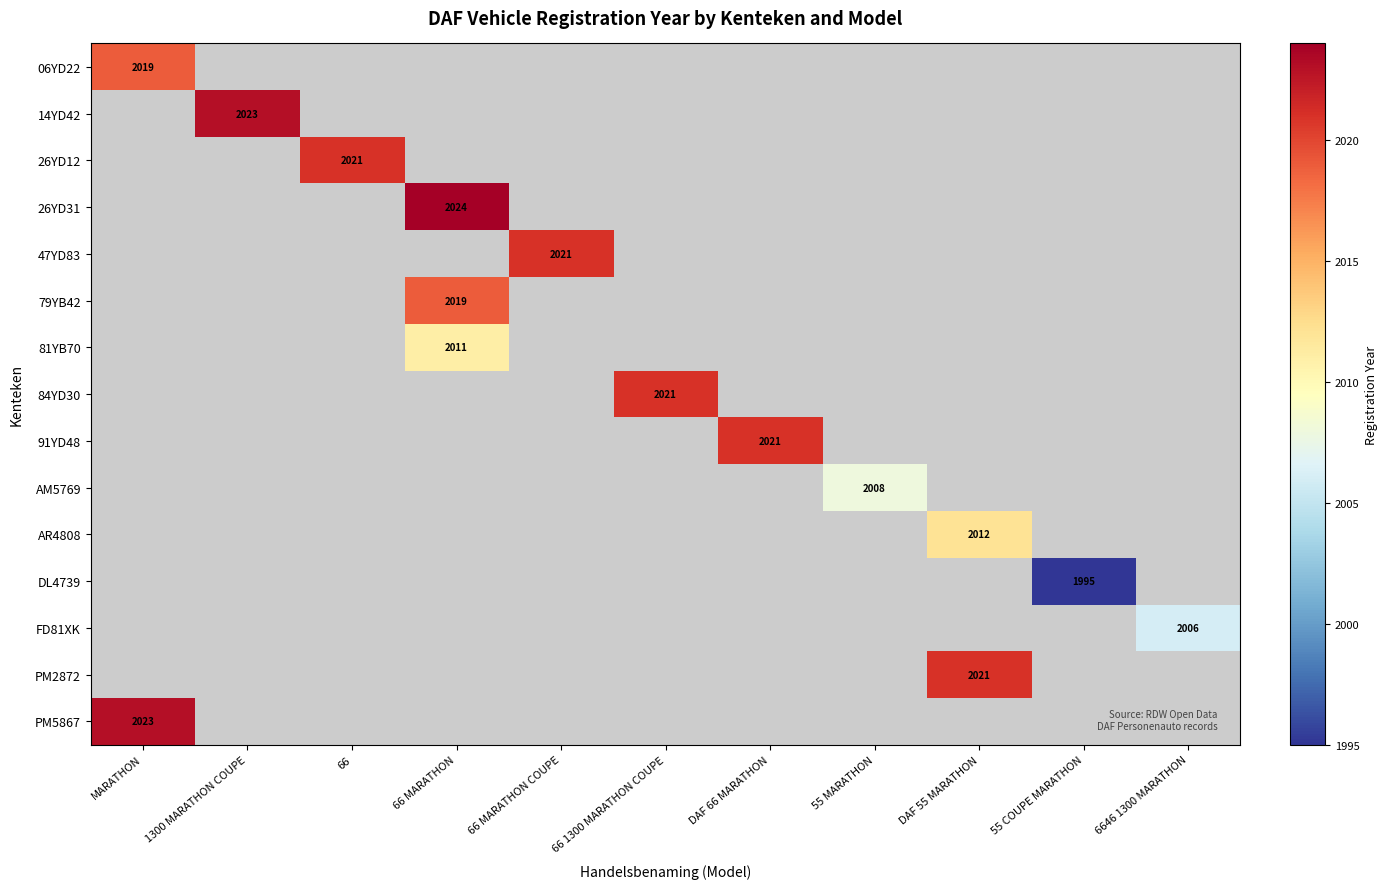

Between 6646 1300 MARATHON and 1300 MARATHON COUPE, which is larger?

1300 MARATHON COUPE